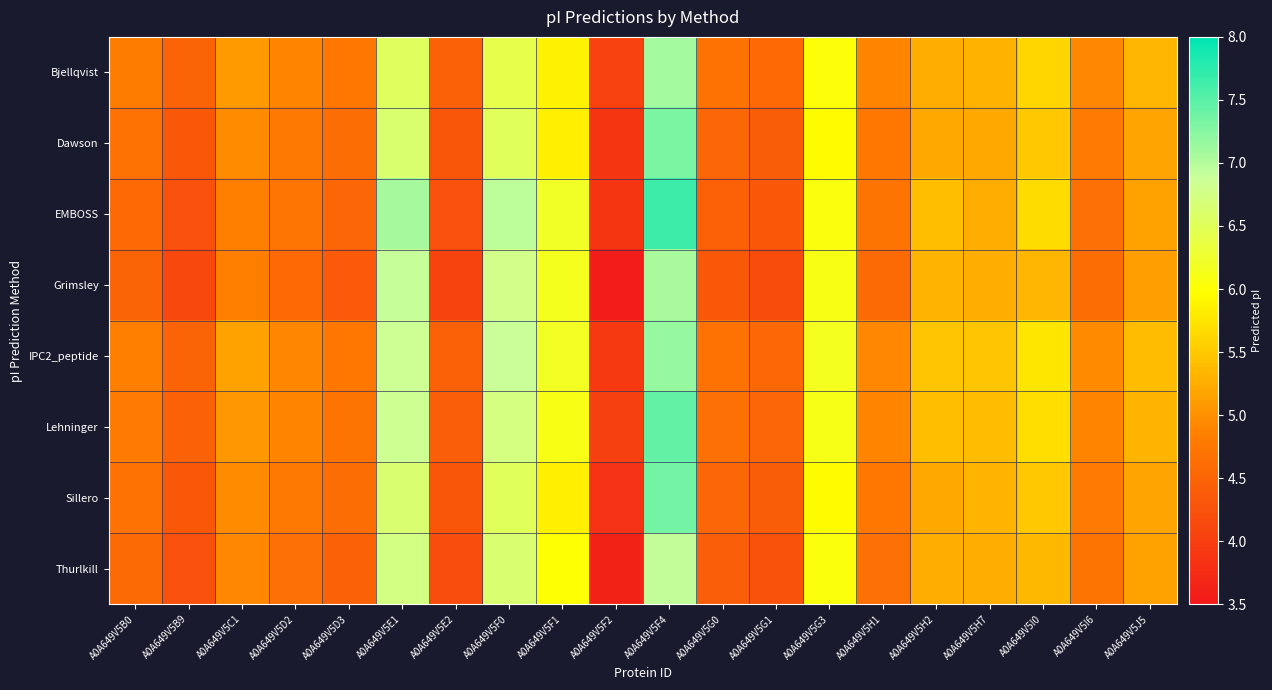

What is the difference between the highest and lowest values at A0A649V5F1?

0.4